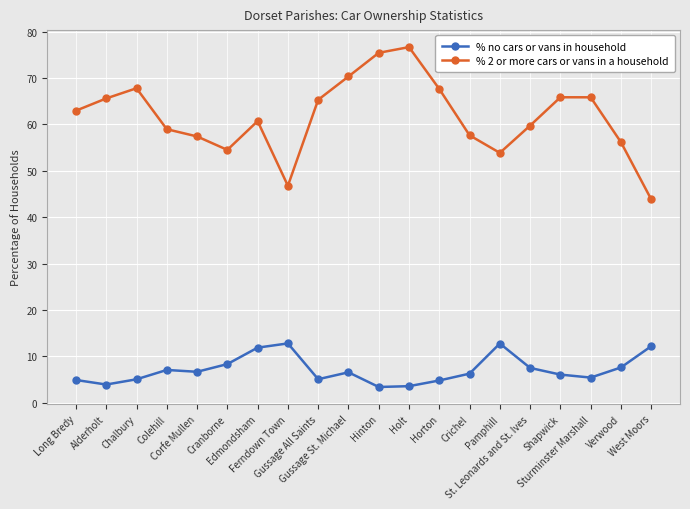

At which category does % 2 or more cars or vans in a household reach its first local peak?

Chalbury